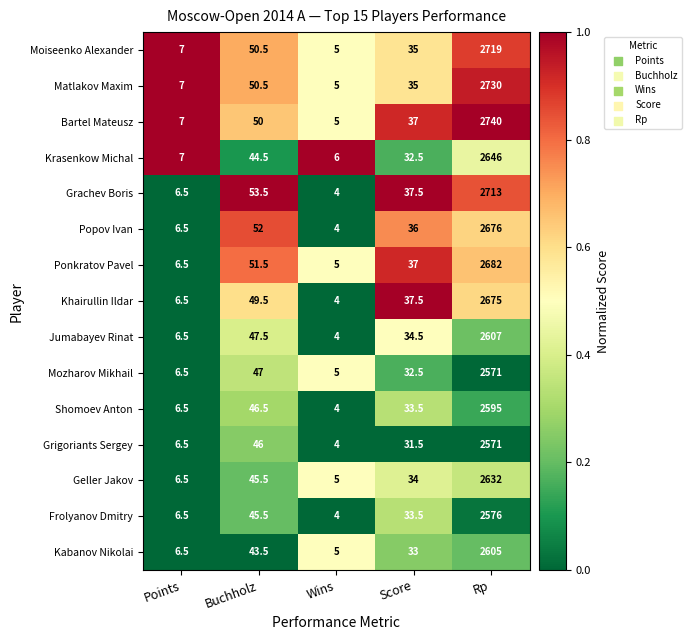

What is the sum of all Geller Jakov values?

2723.0